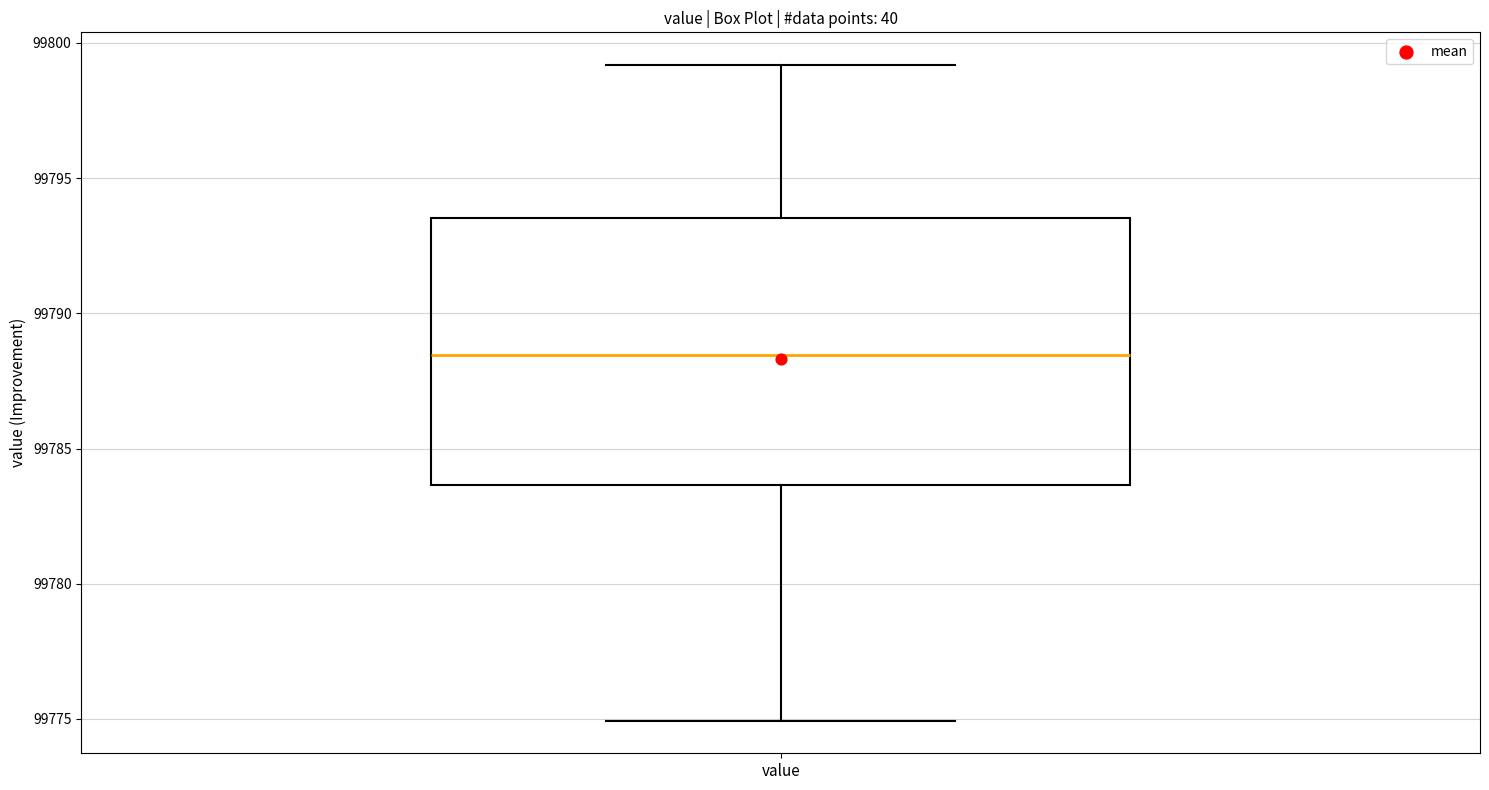

Read this box plot against the y-axis: the position of the median line, the range covered by the box, and the ends of both whiskers. The values are not printed on the chart, so give them approximately, as read against the axis.

median 99788.5, box 99783.5 to 99793.5, whiskers 99775.0 to 99799.0